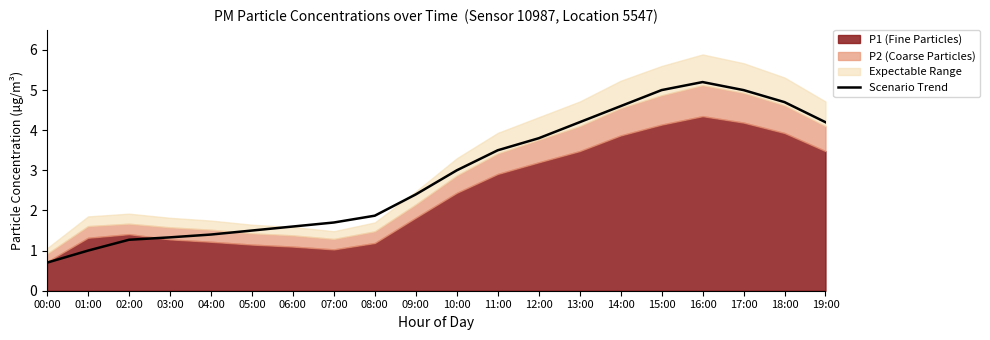

How many data points does each series have?

20